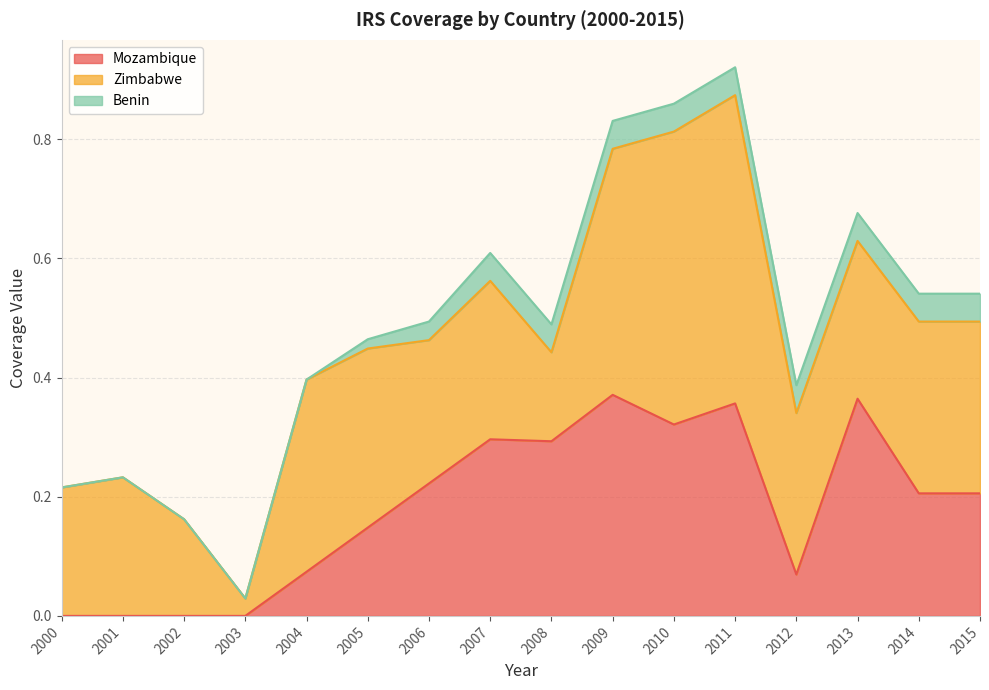

Which series has the largest total across all categories?

Zimbabwe